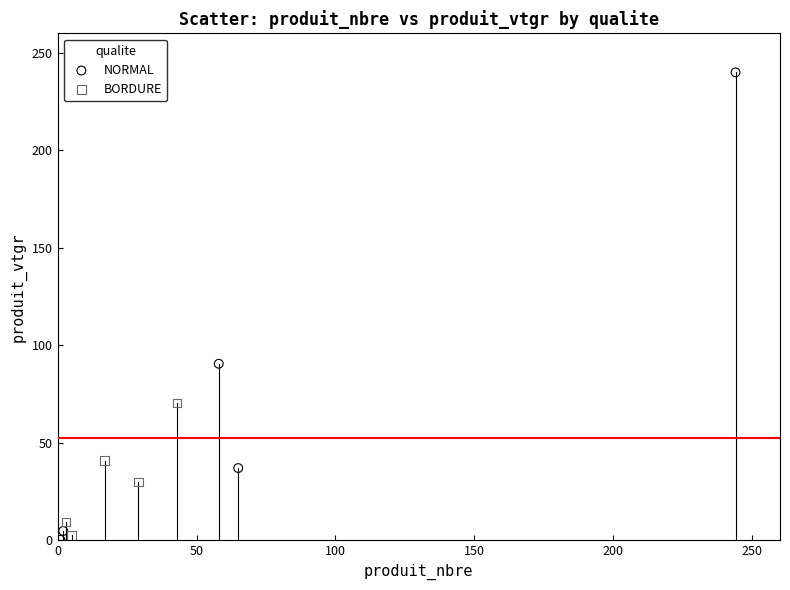

Which series reaches the maximum Y coordinate?

NORMAL